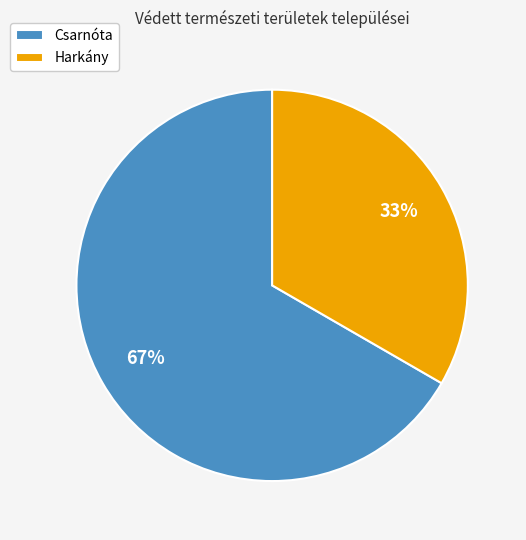

Is it true that Csarnóta is 67% of the pie?

True